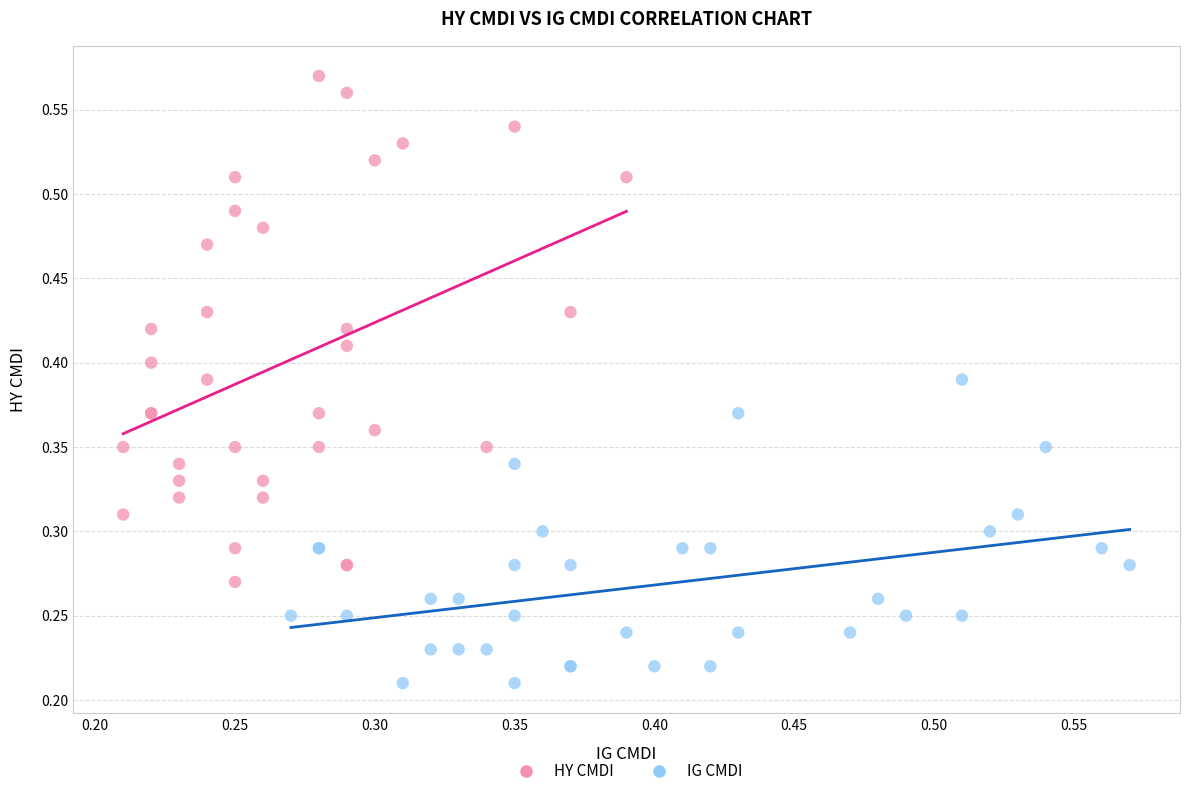

Which series contains the highest Y value?

HY CMDI